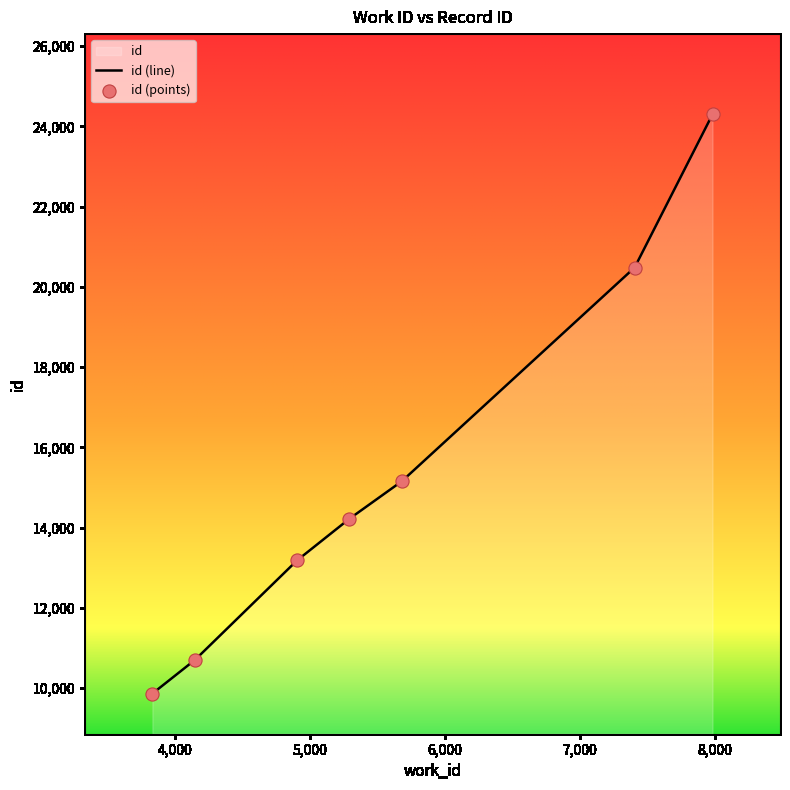

Approximately how many times larger is the value at 7984 compared to 4151?

2.3